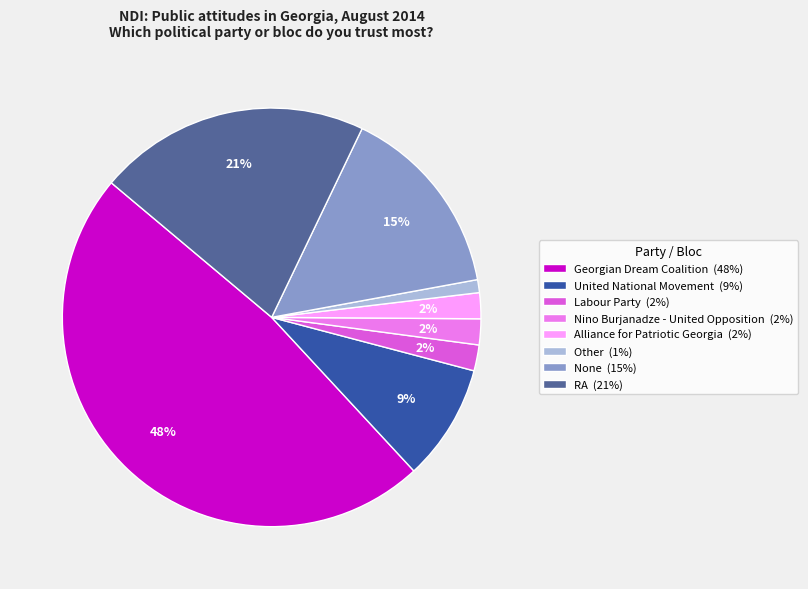

How many segments does this pie chart have?

8